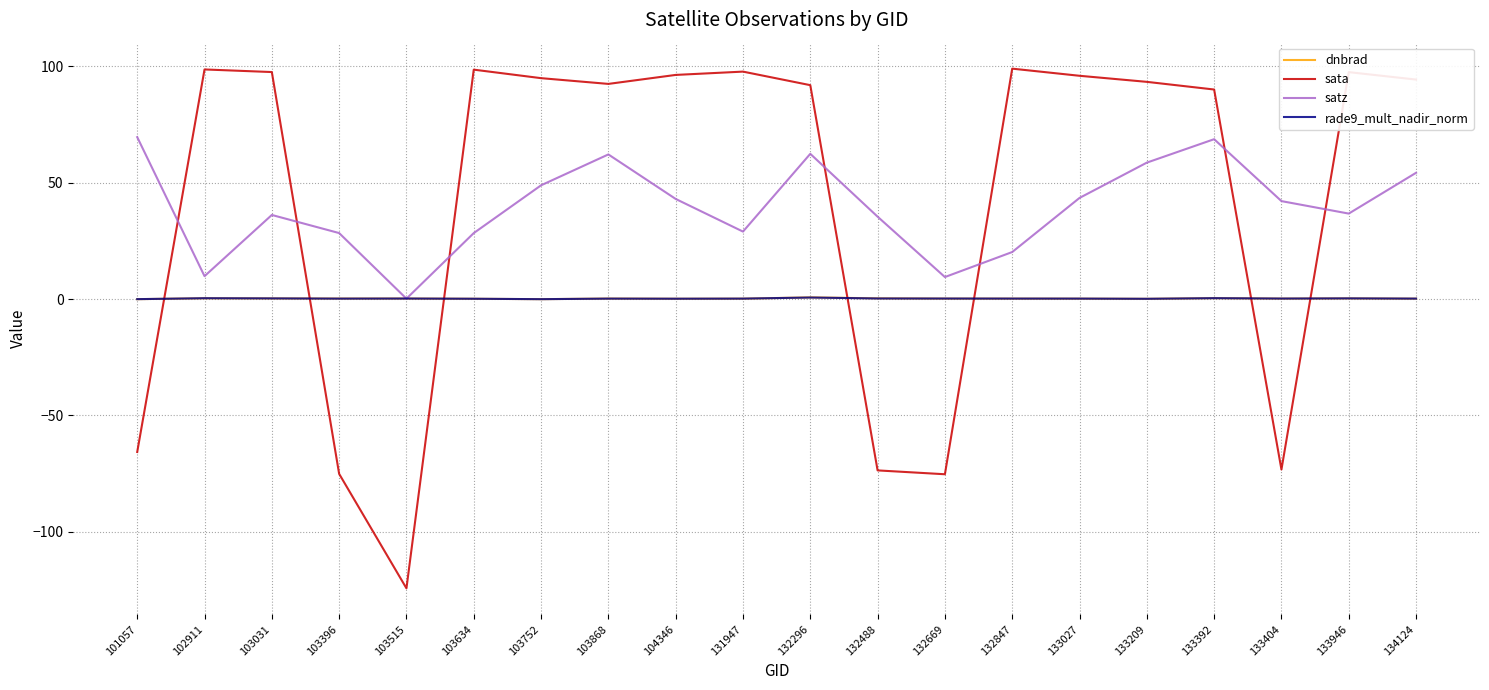

What is the sum of all dnbrad values?

4.8